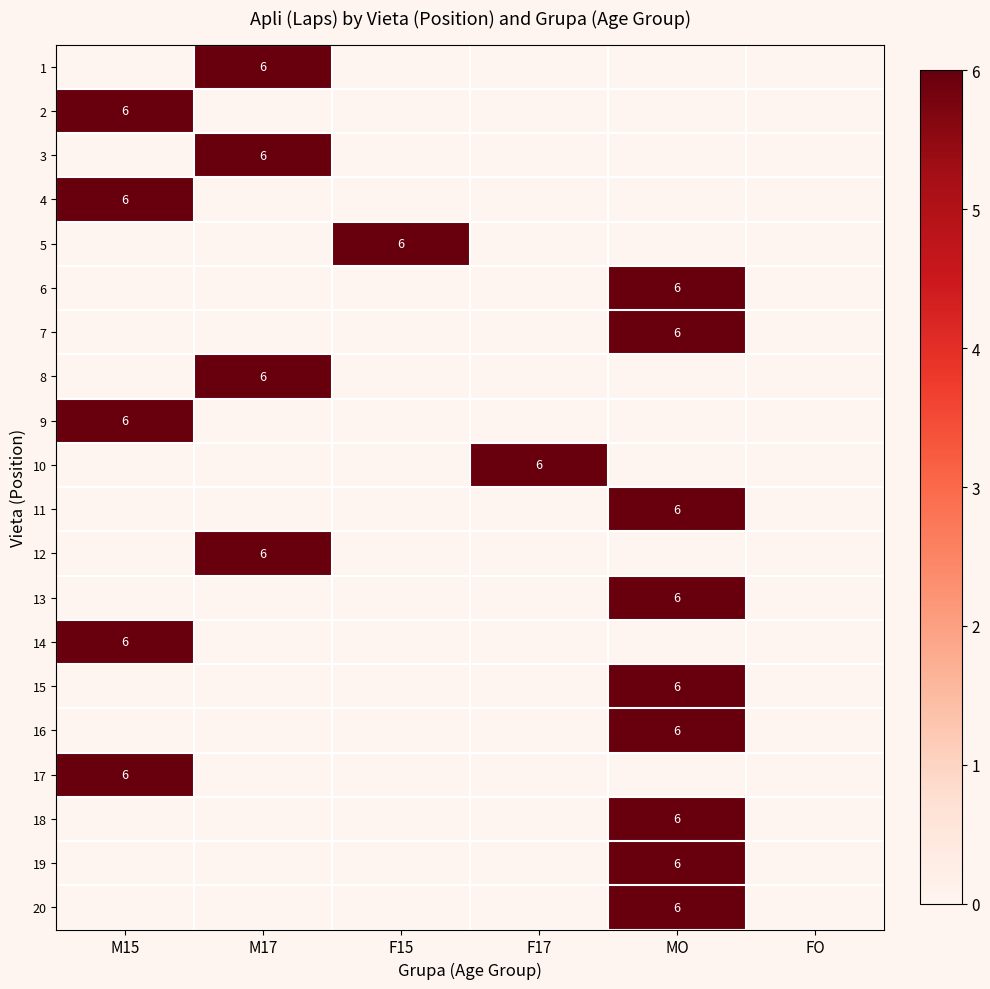

The 2 series shows 6 at M15. True or false?

True